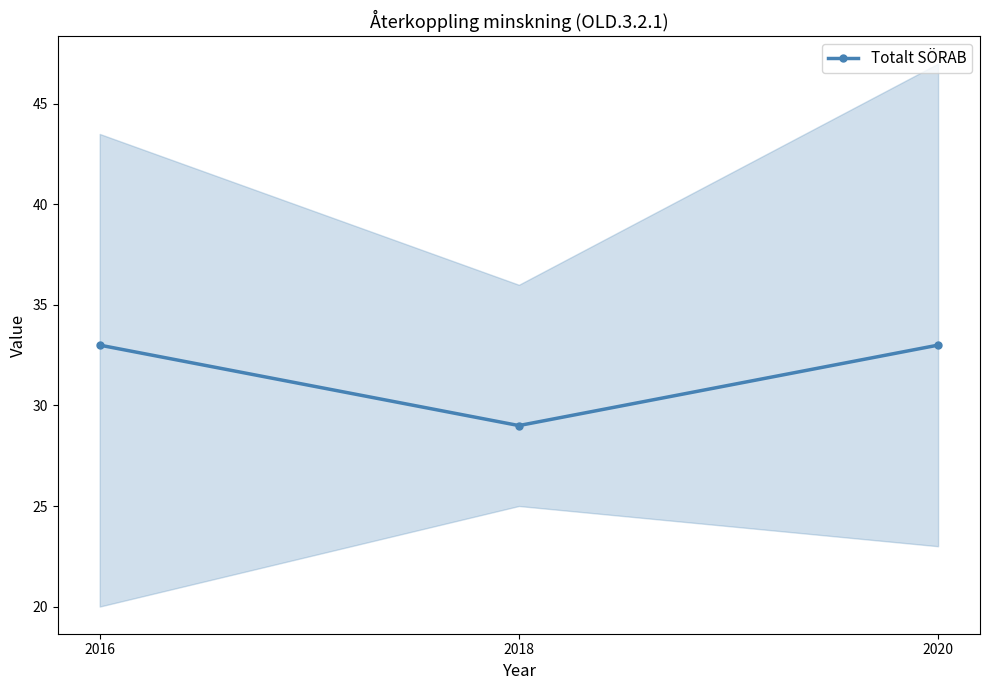

Reading left to right, what are all the values shown in this chart?

2016=33	2018=29	2020=33